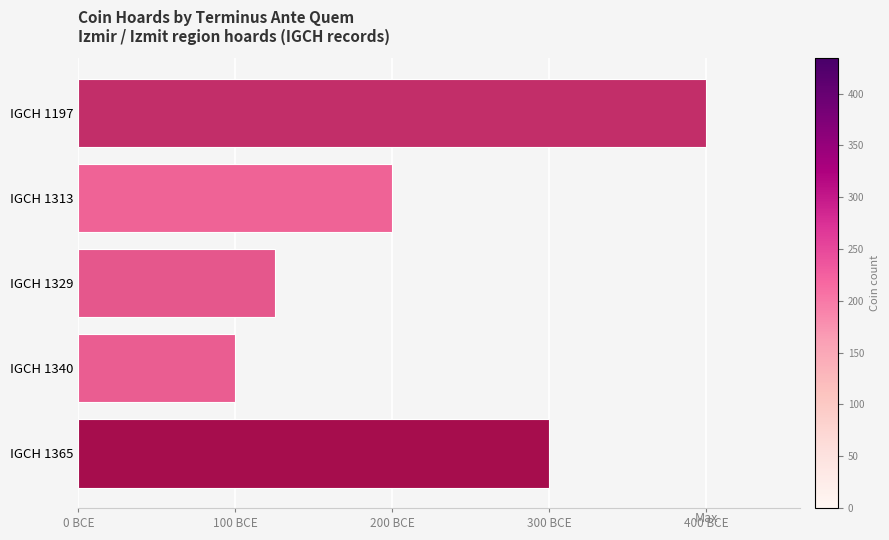

Rank the categories by value from lowest to highest.

IGCH 1340, IGCH 1329, IGCH 1313, IGCH 1365, IGCH 1197